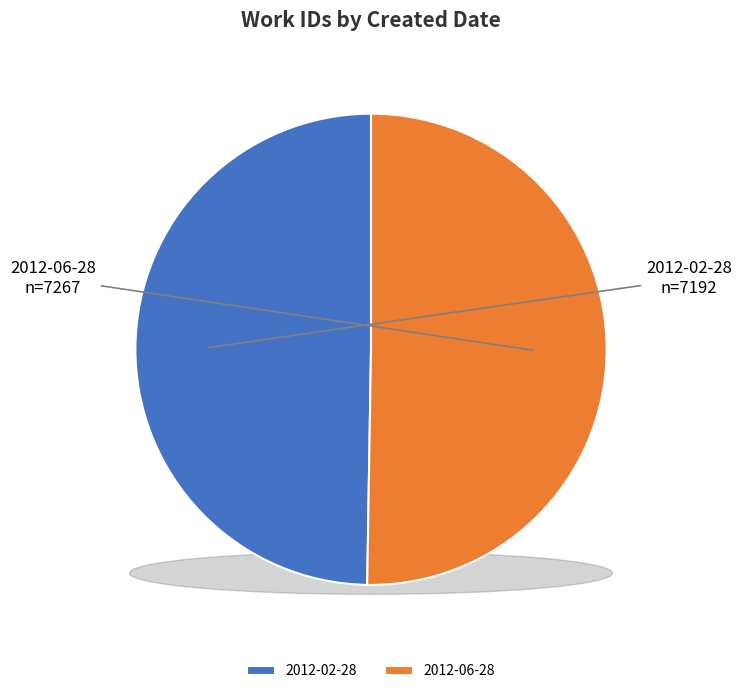

How many segments does this pie chart have?

2